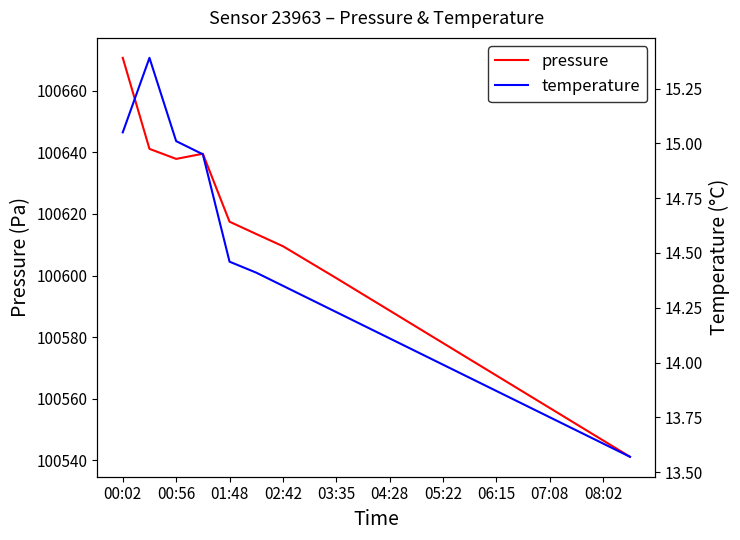

The value of pressure at 00:02 is 43087.9. True or false?

False